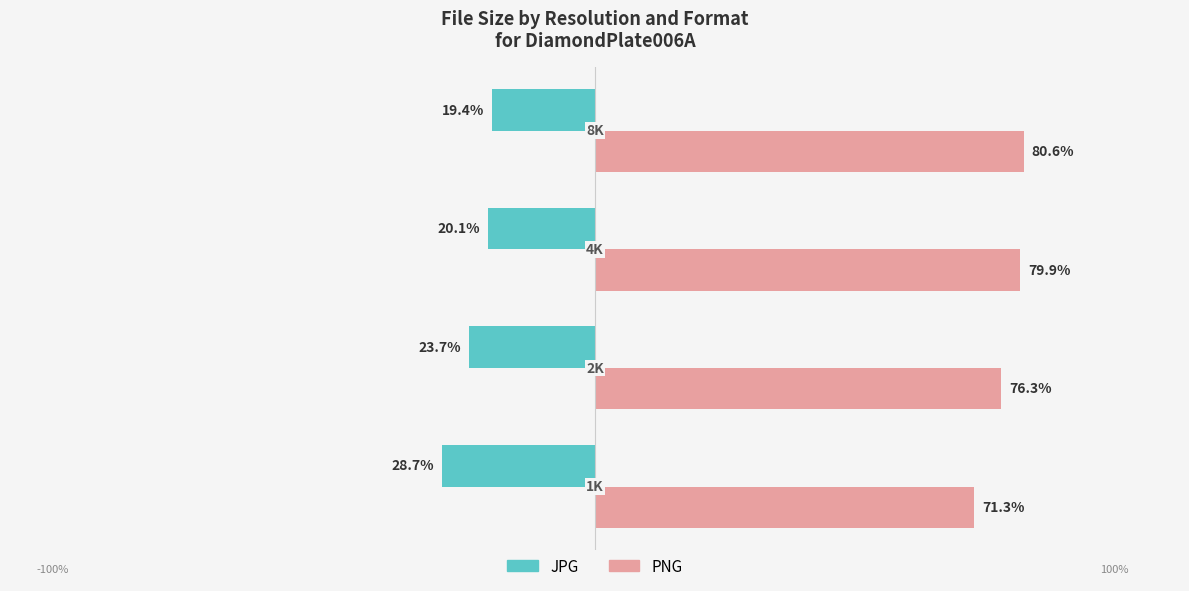

What are all the series names shown in the legend?

JPG, PNG